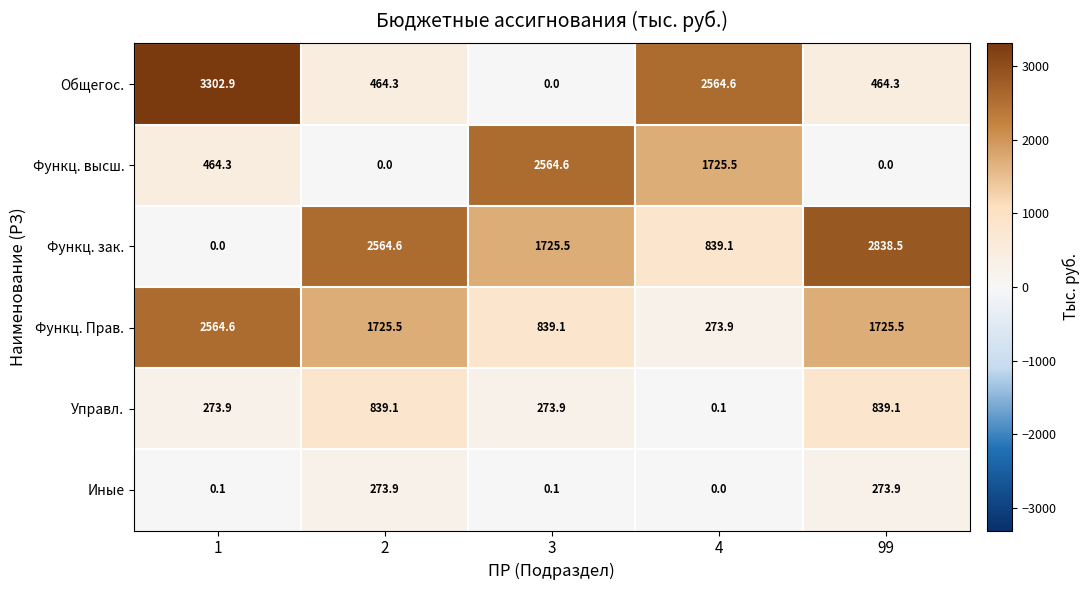

What is the total value across all series at 99?

6141.3